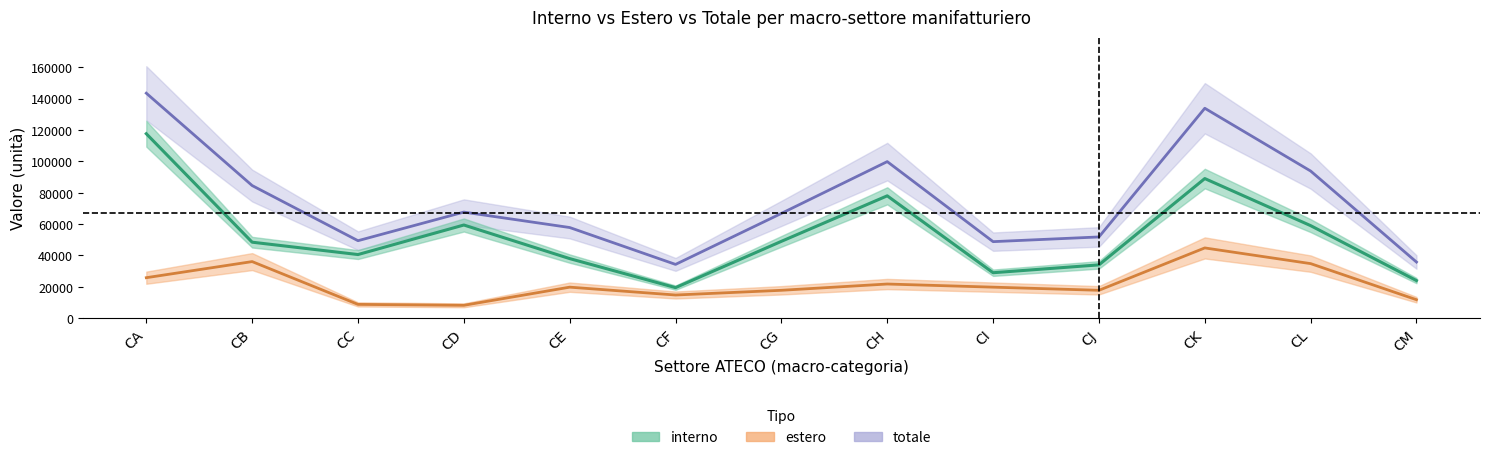

True or false: estero and totale intersect in this chart.

False